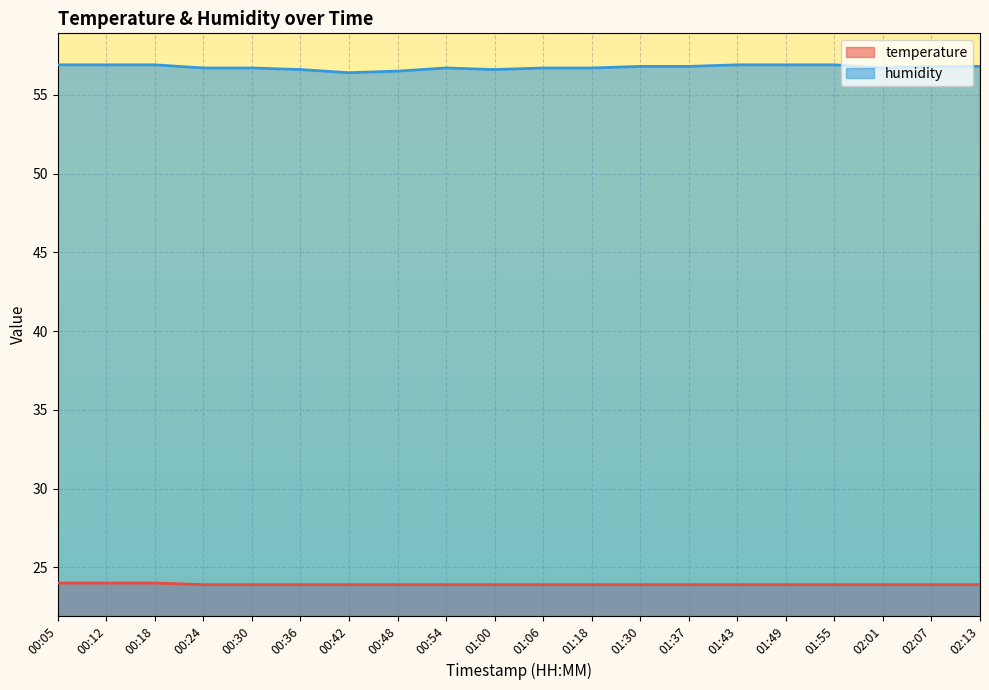

At how many categories does at least one series exceed 33?

20